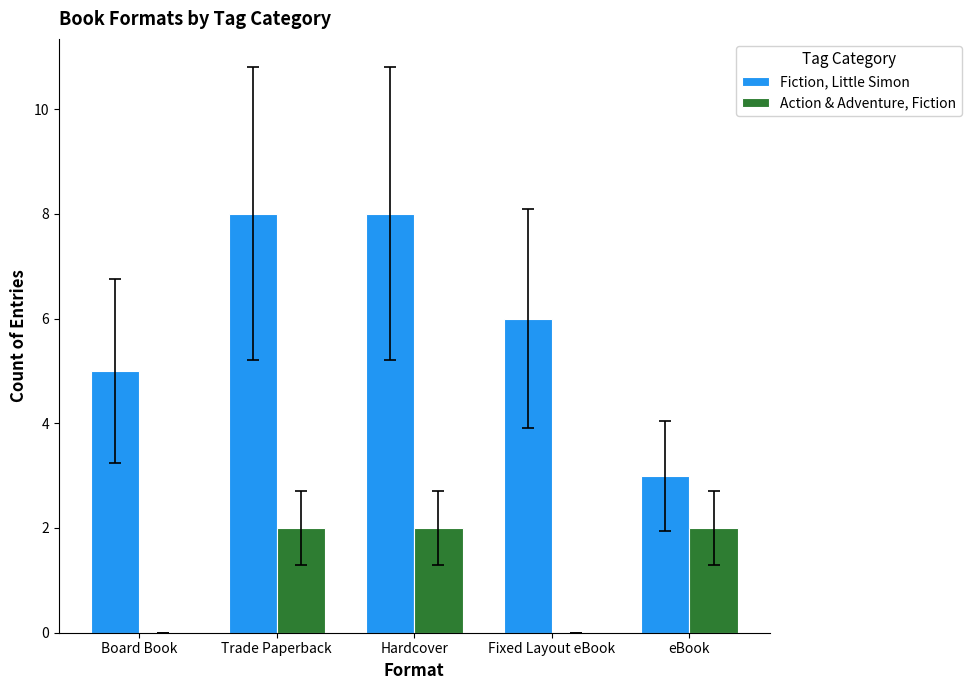

Reading right to left, extract all data points from this chart.

Fiction, Little Simon: eBook=3	Fixed Layout eBook=6	Hardcover=8	Trade Paperback=8	Board Book=5
Action & Adventure, Fiction: eBook=2	Fixed Layout eBook=0	Hardcover=2	Trade Paperback=2	Board Book=0